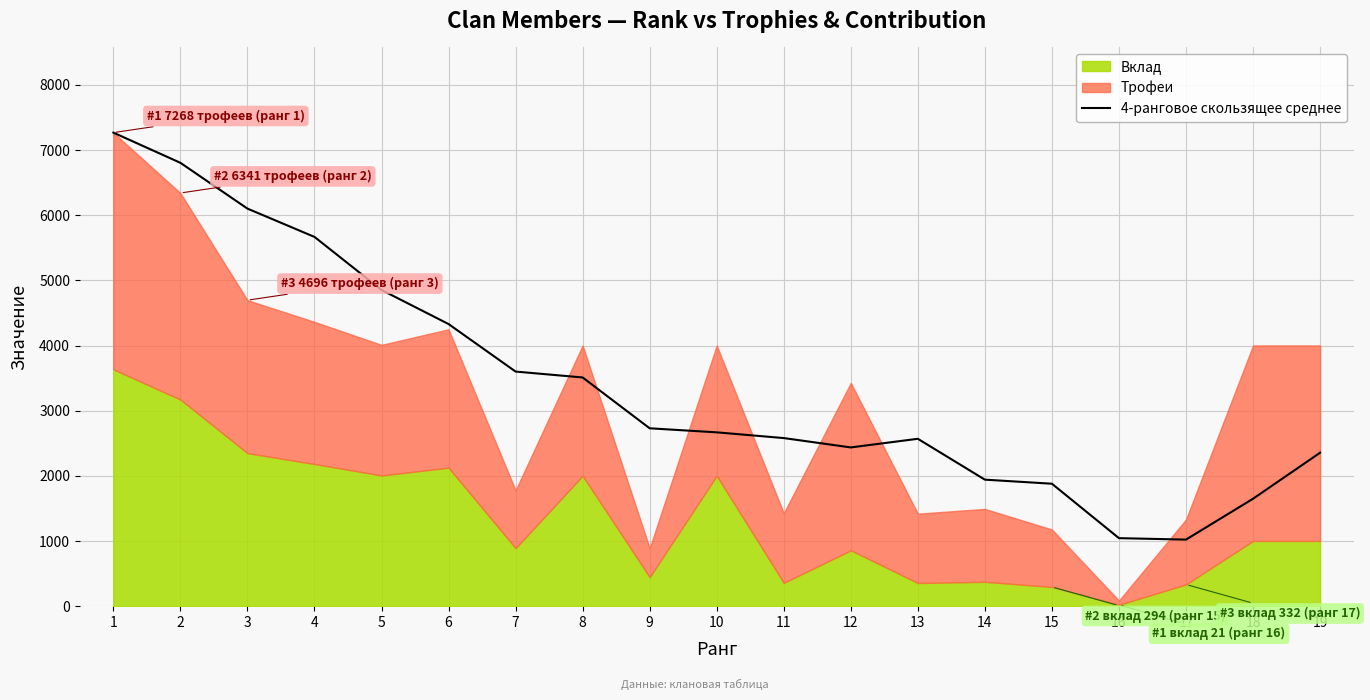

Where does the data first go above 2667?

1